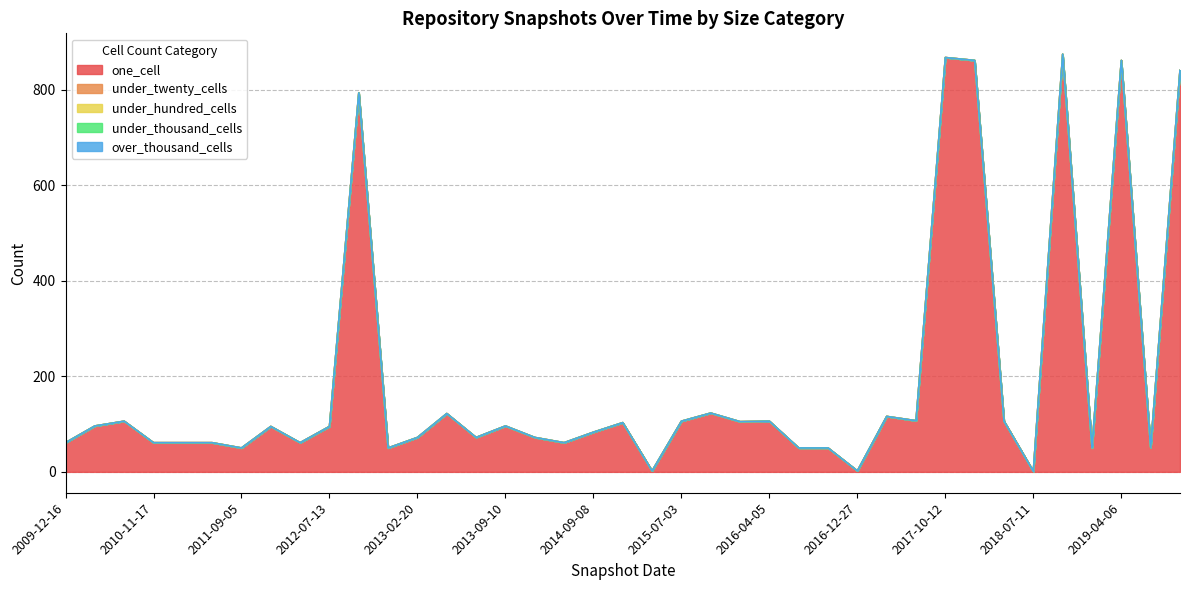

Reading right to left, extract all data points from this chart.

one_cell: 840	51	861	50	874	1	106	861	867	107	116	2	50	50	106	105	123	106	2	103	83	61	72	96	72	122	72	50	793	95	61	95	50	61	61	61	106	96	61
under_twenty_cells: 0	0	0	0	0	0	0	0	0	0	0	0	0	0	0	0	0	0	0	0	0	0	0	0	0	0	0	0	0	0	0	0	0	0	0	0	0	0	0
under_hundred_cells: 0	0	0	0	0	0	0	0	0	0	0	0	0	0	0	0	0	0	0	0	0	0	0	0	0	0	0	0	0	0	0	0	0	0	0	0	0	0	0
under_thousand_cells: 0	0	0	0	0	0	0	0	0	0	0	0	0	0	0	0	0	0	0	0	0	0	0	0	0	0	0	0	0	0	0	0	0	0	0	0	0	0	0
over_thousand_cells: 0	0	0	0	0	0	0	0	0	0	0	0	0	0	0	0	0	0	0	0	0	0	0	0	0	0	0	0	0	0	0	0	0	0	0	0	0	0	0